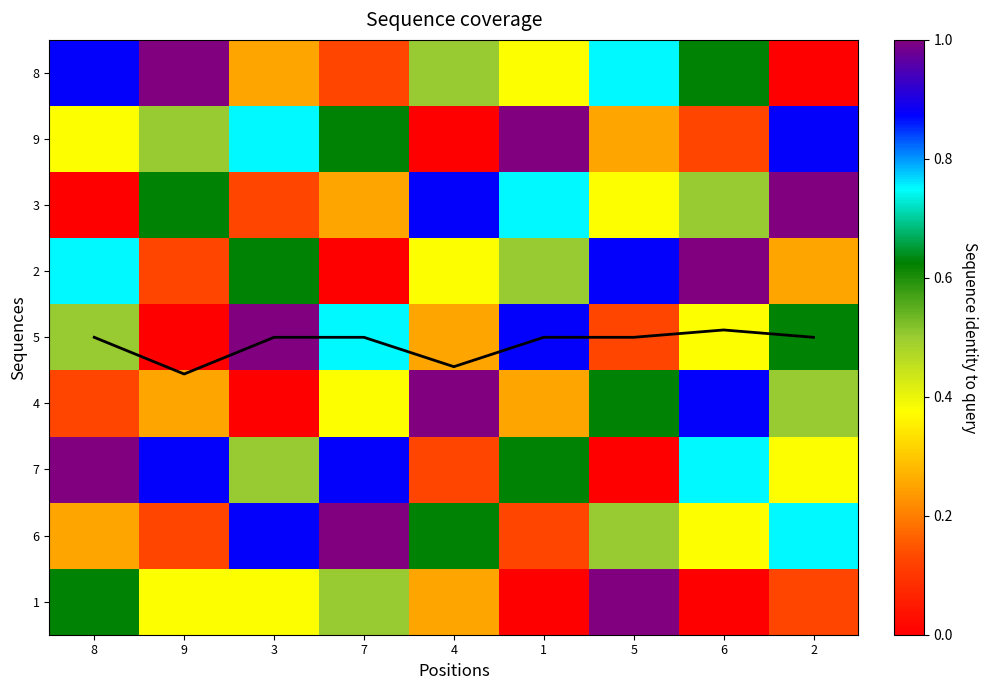

What is the difference between the maximum and second lowest values in the 2 series?

0.9